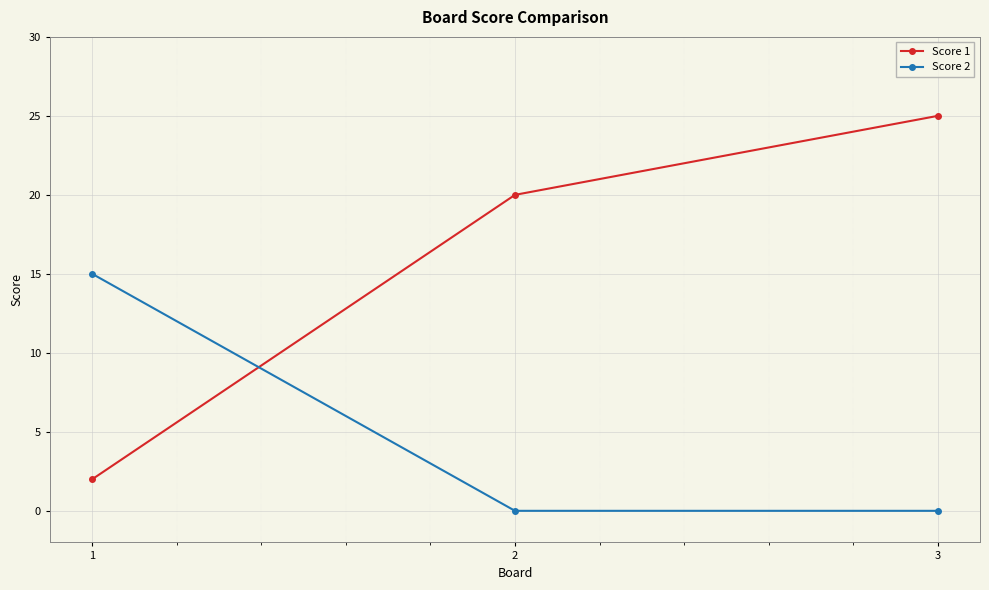

Is it true that Score 1 equals 2 at 1?

True